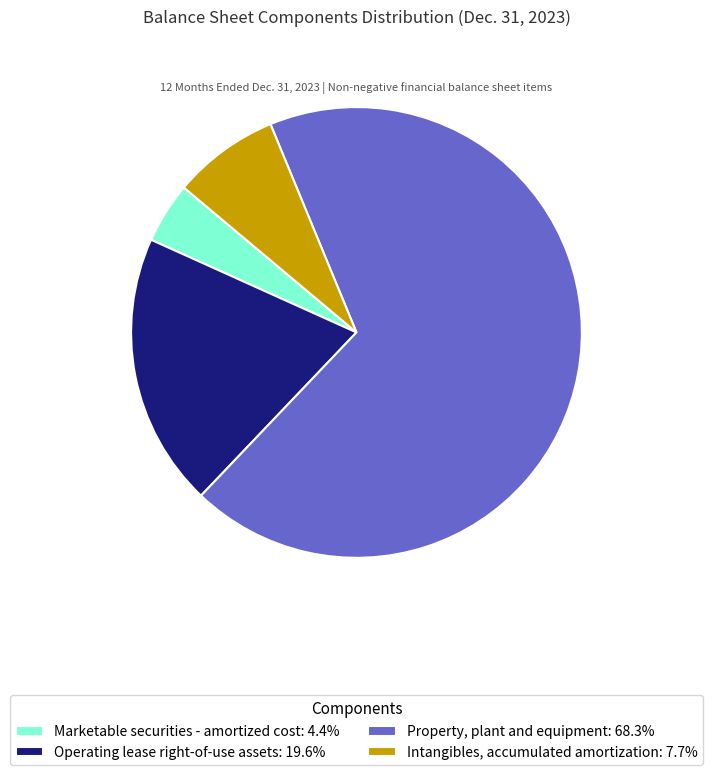

Combined, do Marketable securities - amortized cost: 4.4% and Property, plant and equipment: 68.3% account for over 50%?

Yes